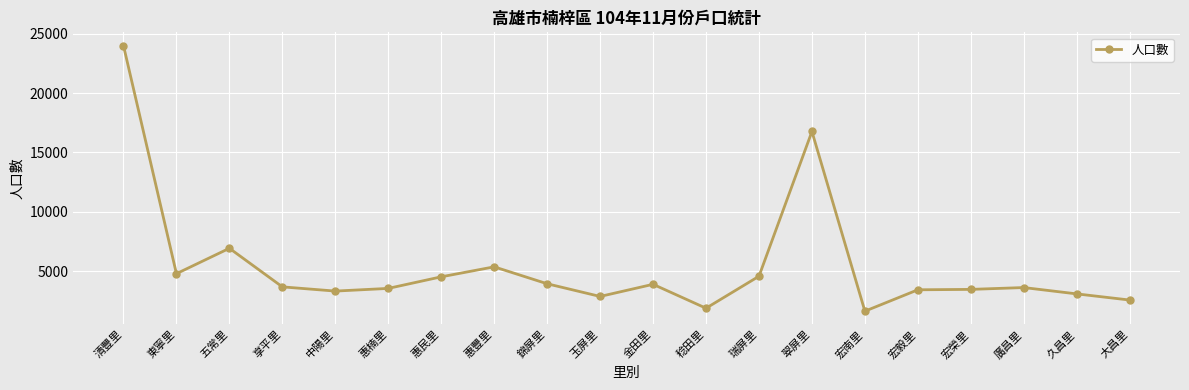

Which has a higher value, 東寧里 or 宏南里?

東寧里